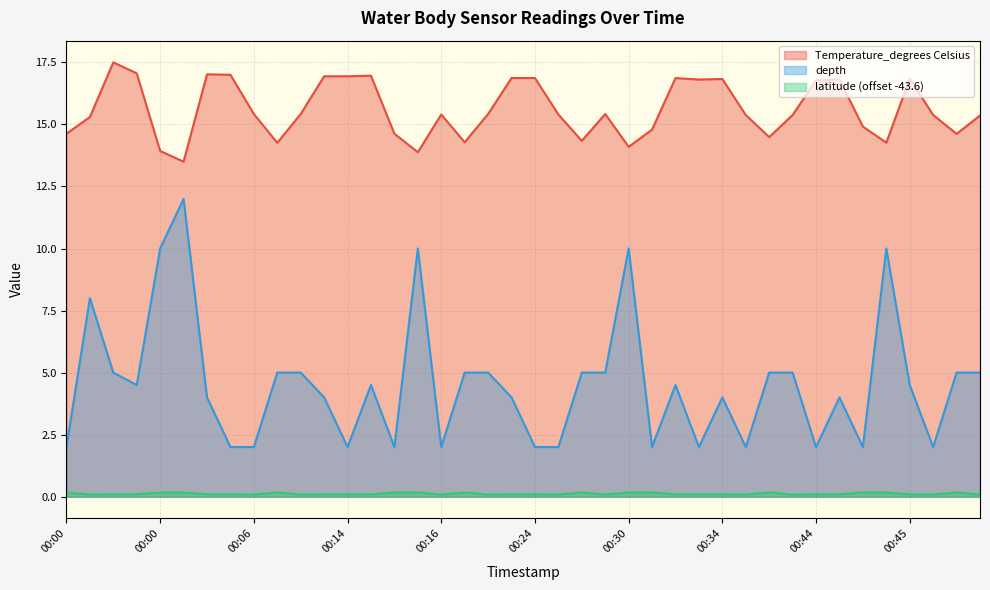

True or false: latitude has more than 2 points higher than both neighbors.

True